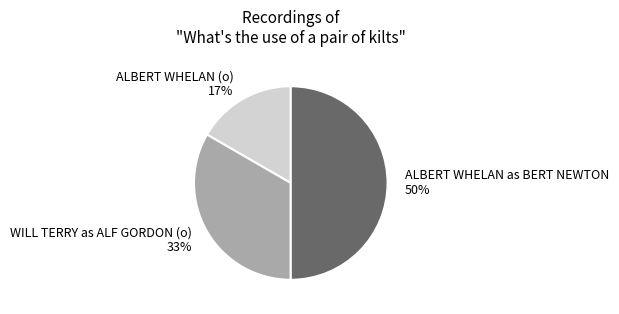

Which slice is the largest?

ALBERT WHELAN as BERT NEWTON